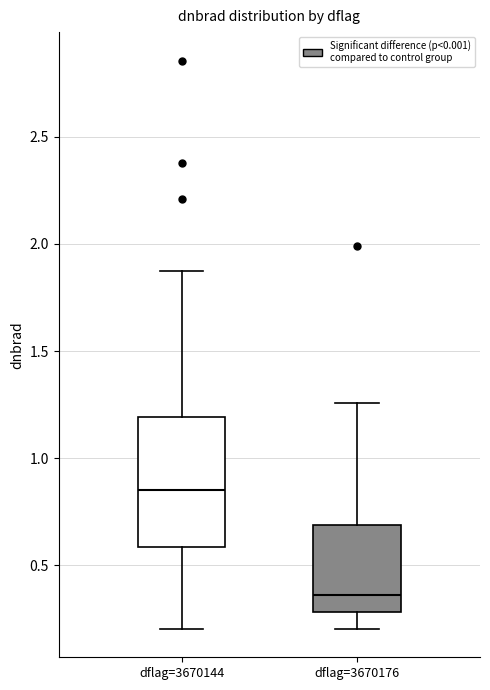

Where does the upper whisker of the box for dflag=3670144 end on the y-axis? The values are not printed on the chart, so give them approximately, as read against the axis.

1.85